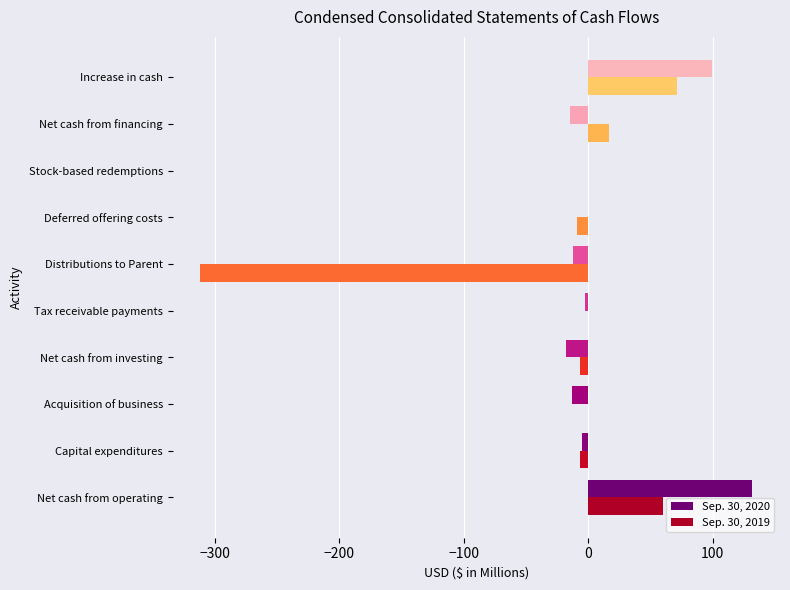

What is the total value across all series at Increase in cash?

171.0